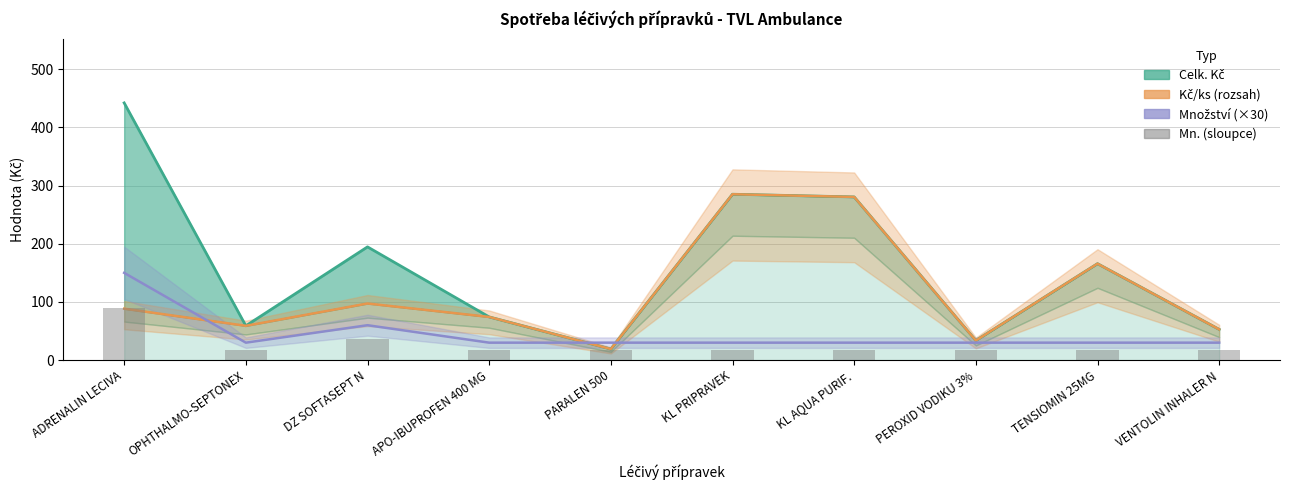

What is the average value?

27